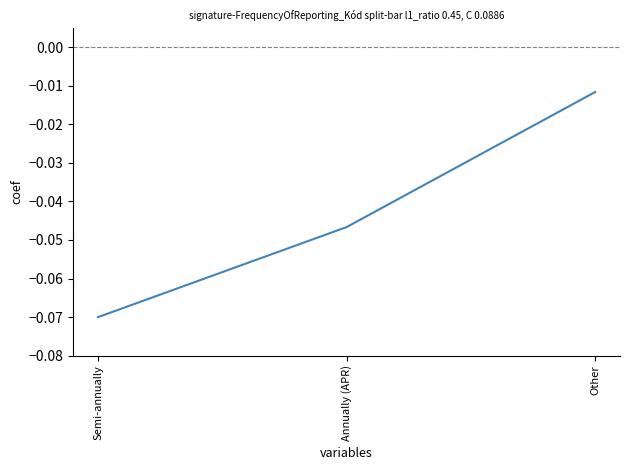

At which category does the chart reach its minimum across all series?

Semi-annually